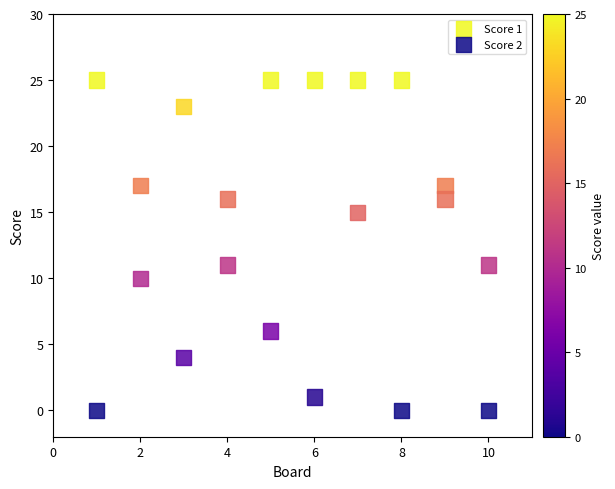

What is the X range (max minus min) for the scatter plot?

9